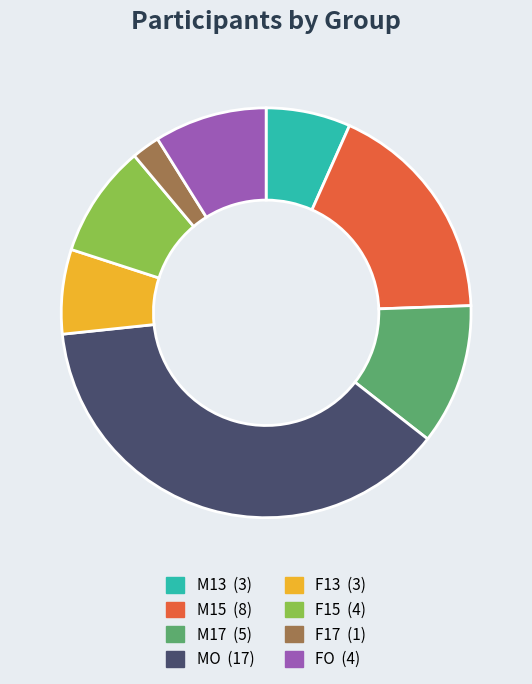

Is there any slice that represents more than half of the pie?

No